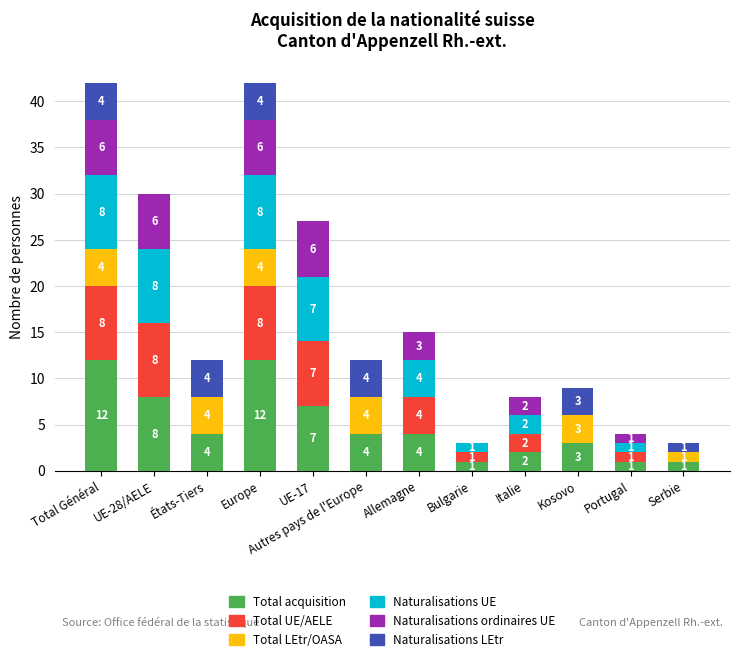

Does the chart contain stacked bars?

Yes